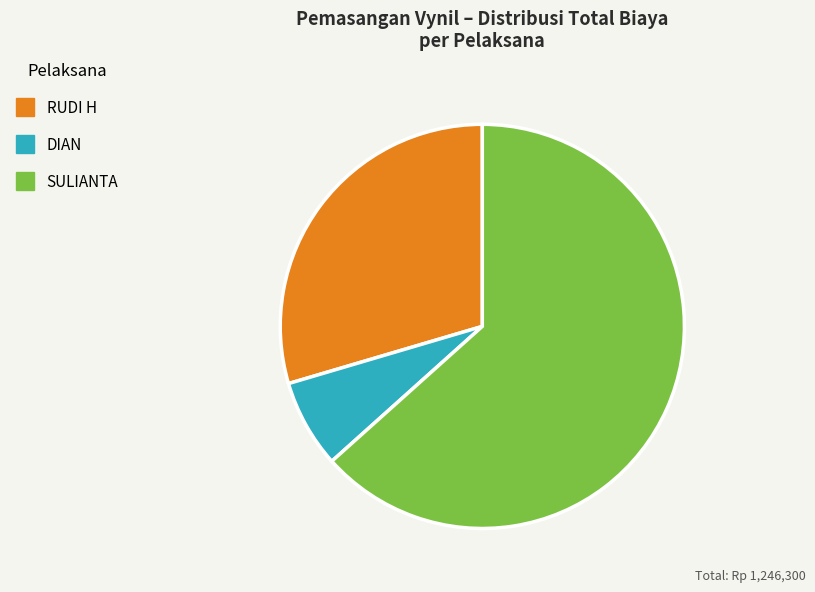

Combined, do RUDI H and SULIANTA account for over 50%?

Yes